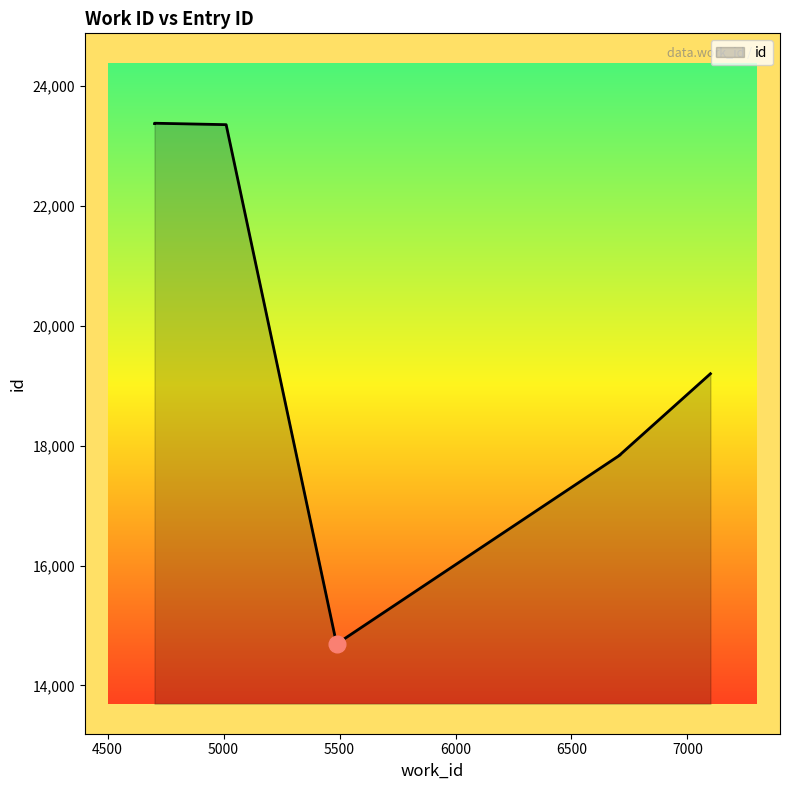

How many lines are shown in the chart?

1